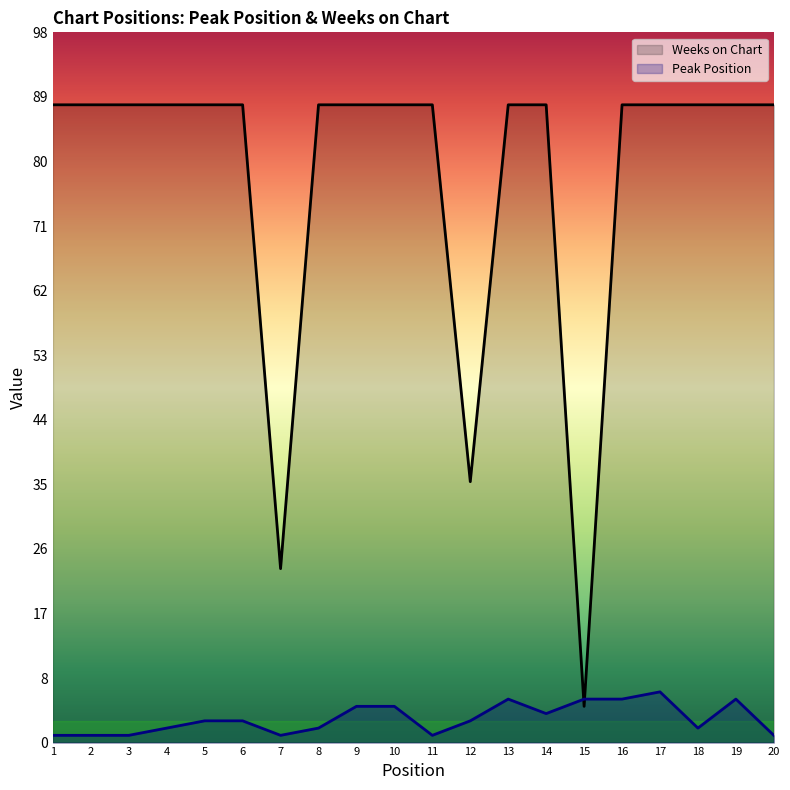

Between 12 and 9, which is larger?

9